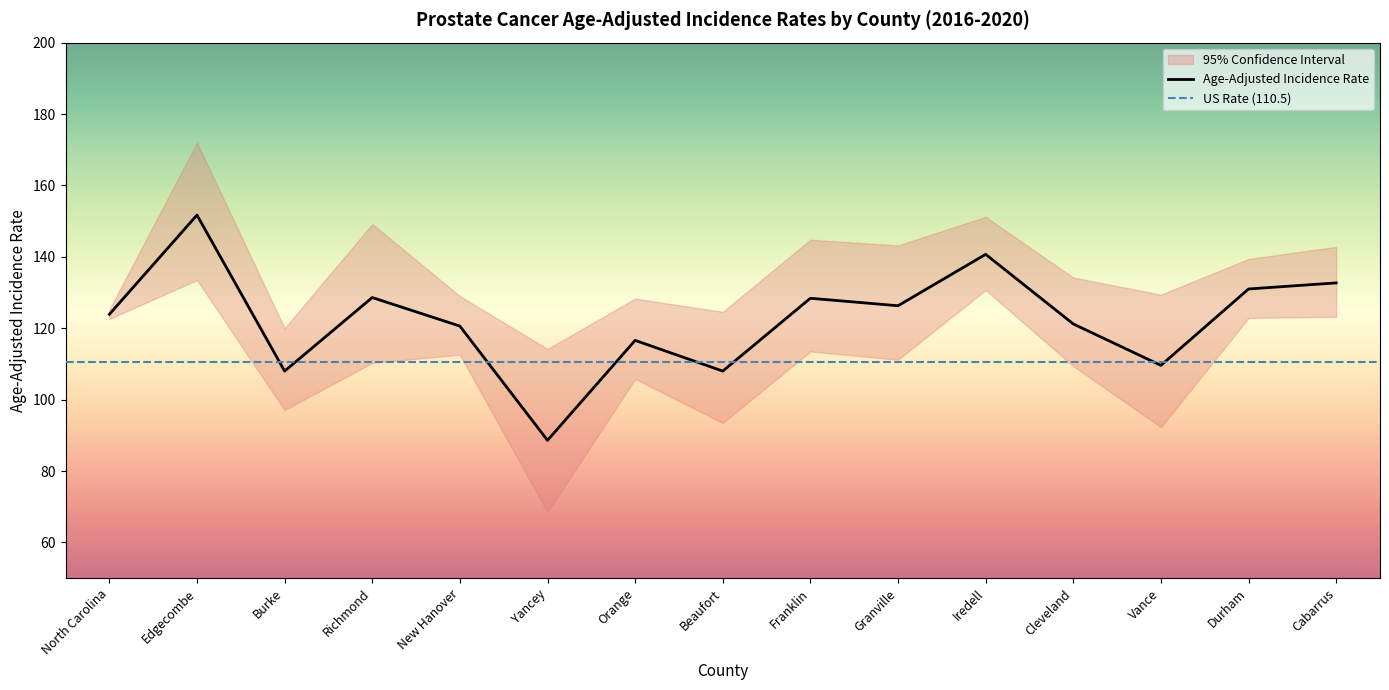

Does the chart display data point markers on the line(s)?

No